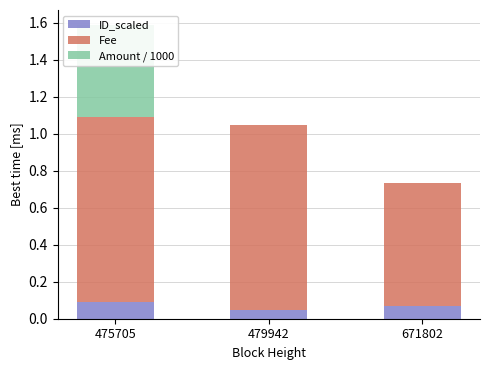

Reading left to right, list all the values displayed in this chart.

ID_scaled: 475705=0.1	479942=0.0	671802=0.1
Fee: 475705=1.0	479942=1.0	671802=0.7
Amount / 1000: 475705=0.5	479942=0.0	671802=0.0